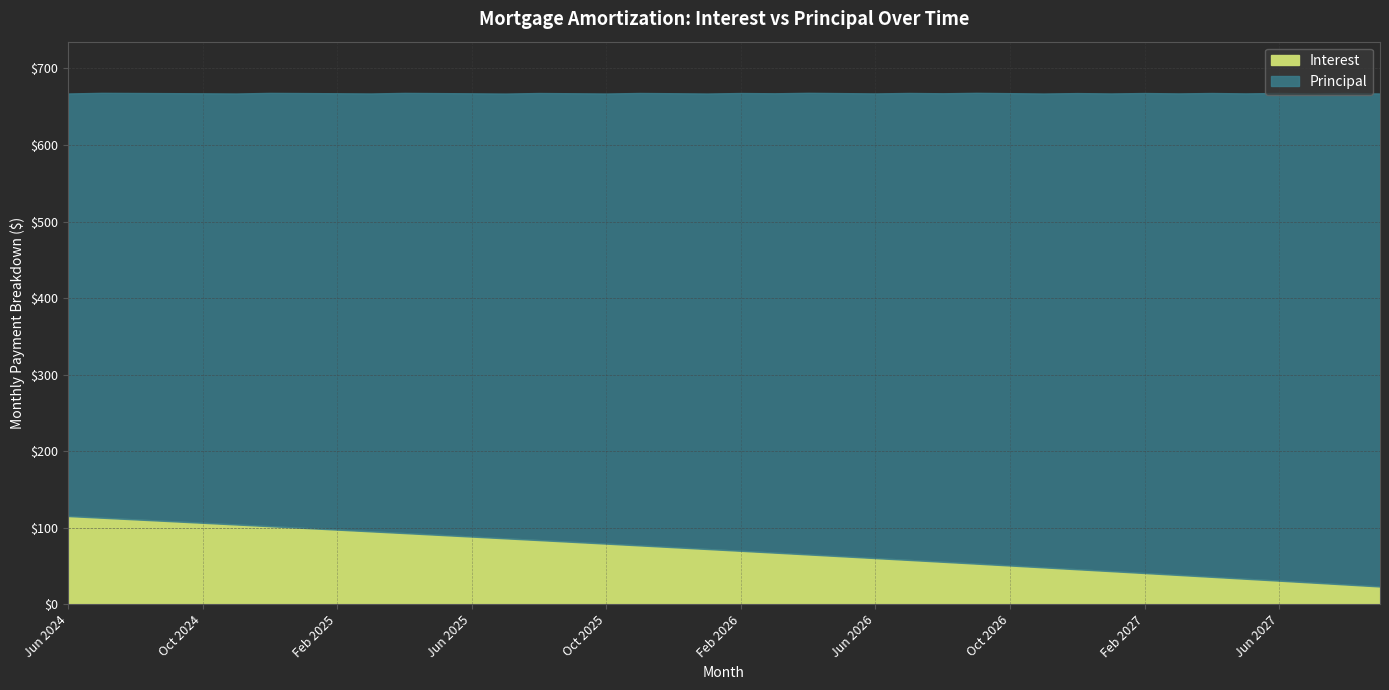

What position from the right is Jun 2026?

16